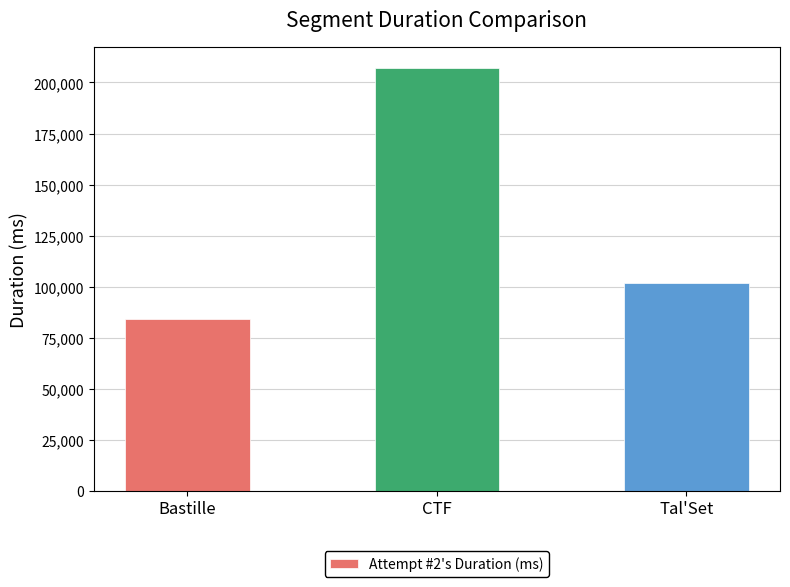

List the labels in order of value, largest first.

CTF, Tal'Set, Bastille